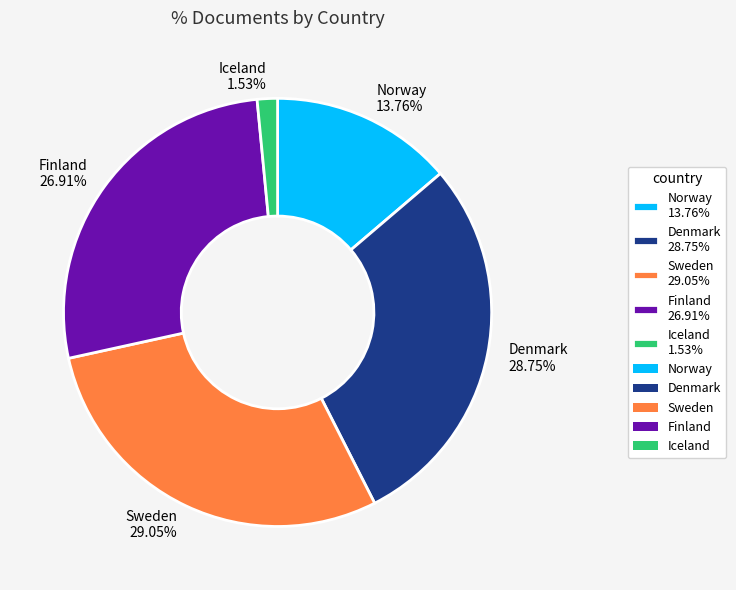

To the nearest percent, what portion does Sweden represent?

29%